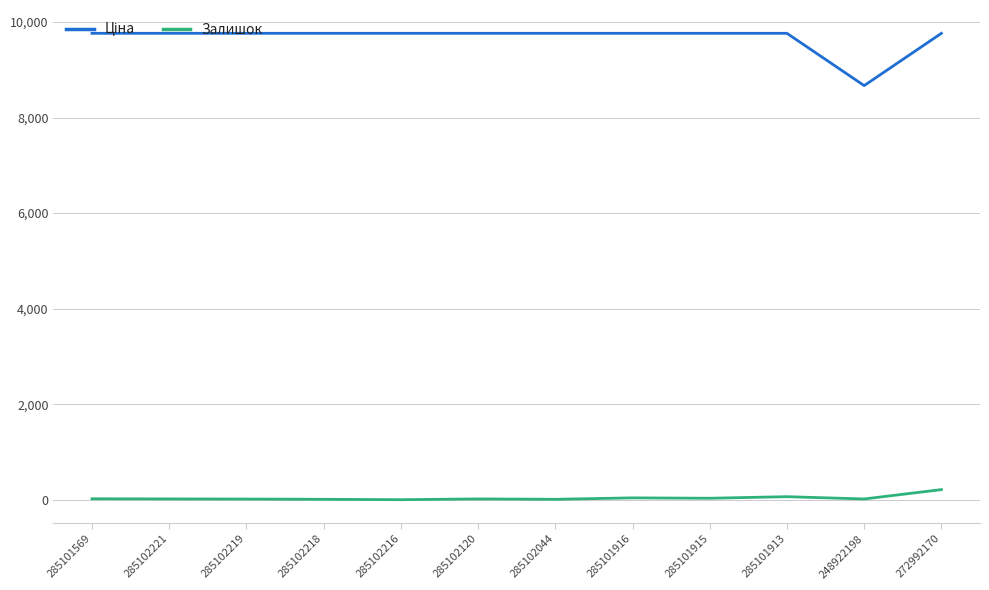

What is the total value across all series at 285102218?

9772.4